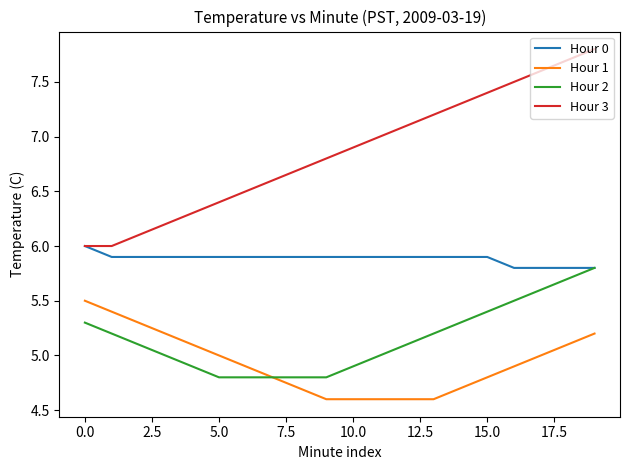

Which series has the widest spread of values?

Hour 3